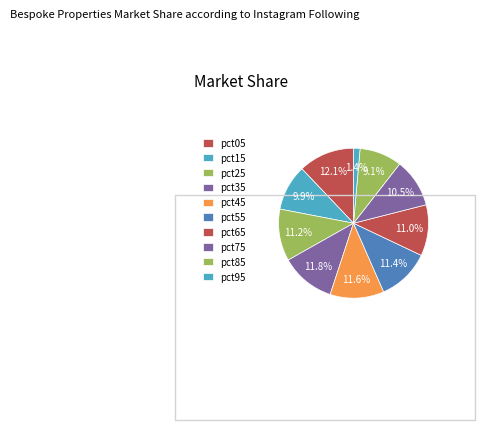

How many segments does this pie chart have?

10